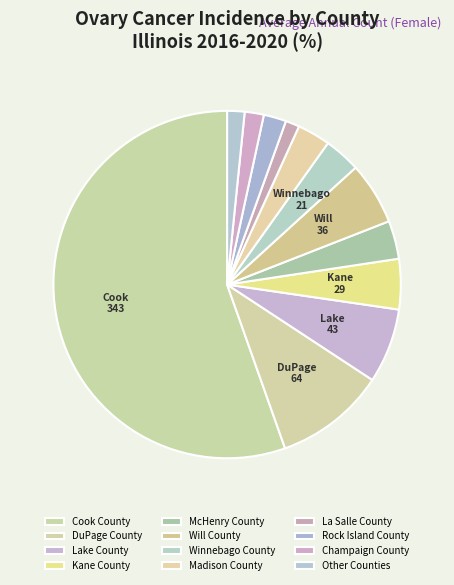

How many slices are in this pie chart?

12